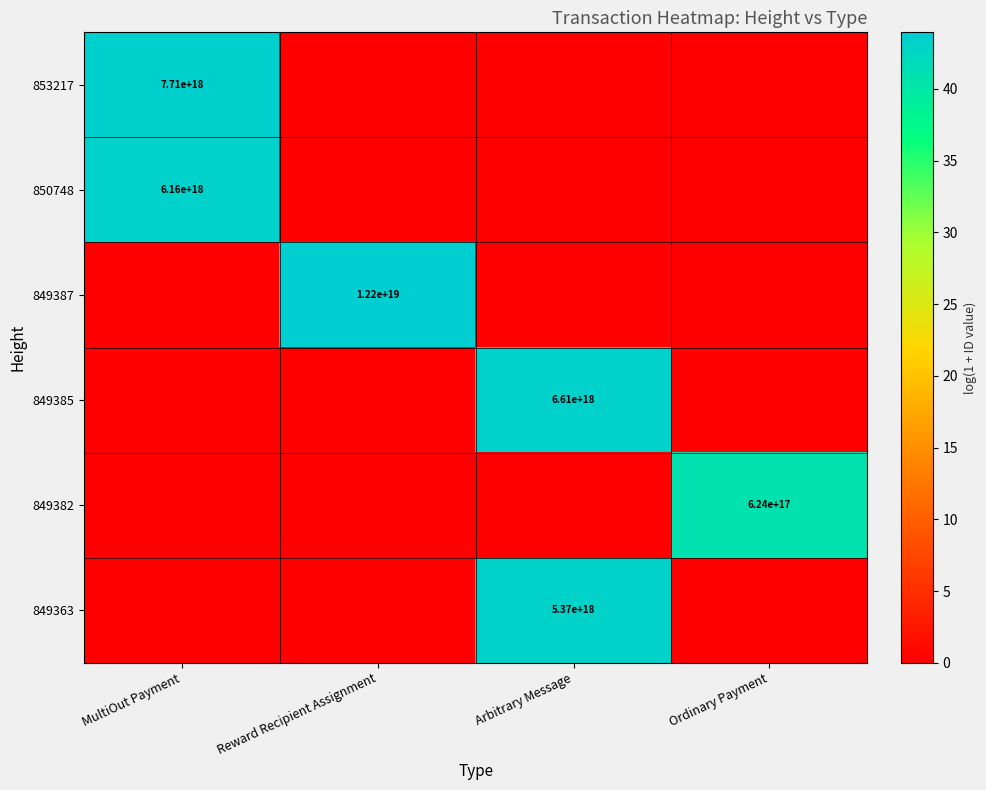

Is it true that 849363 equals 7323489483058126848 at Arbitrary Message?

False